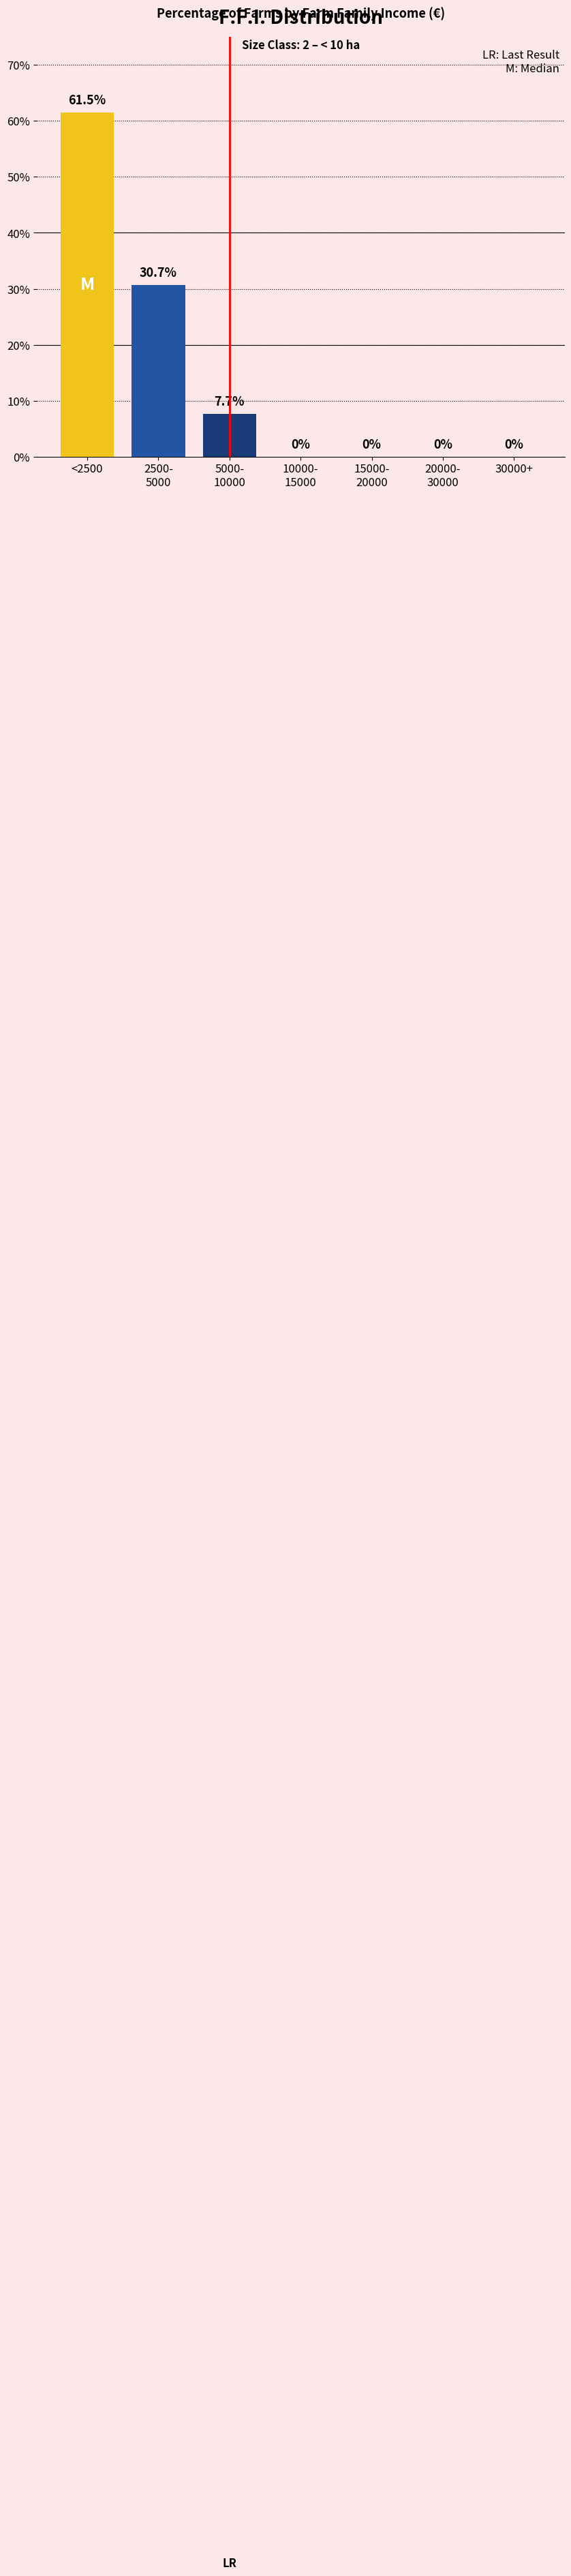

What is the approximate value at <2500?

61.5